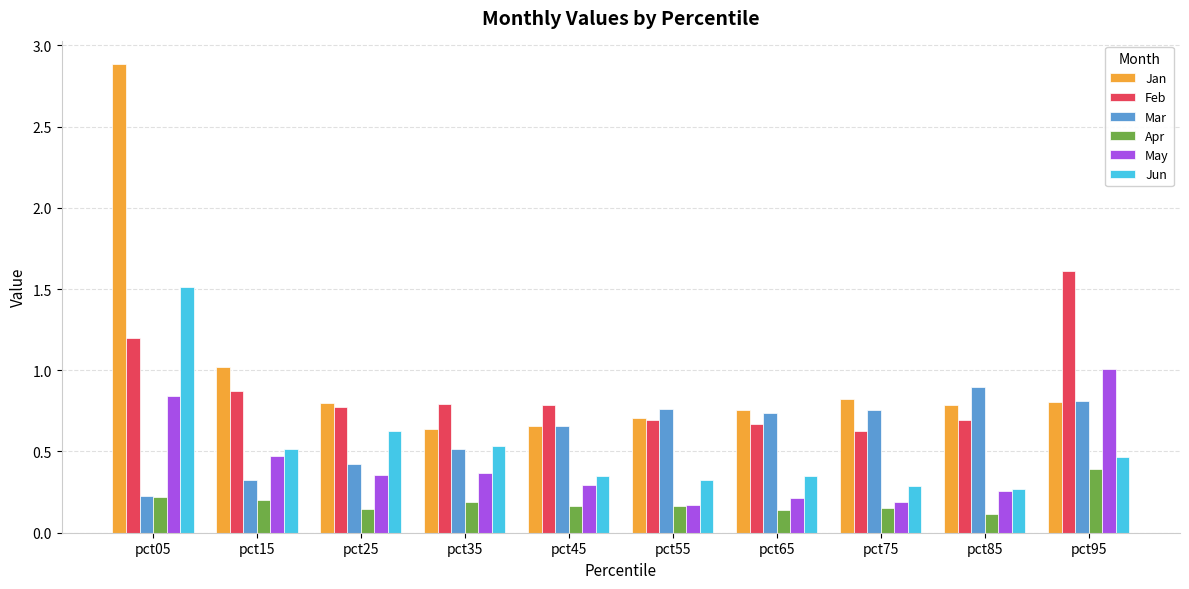

Which category has the highest value across all series?

pct05